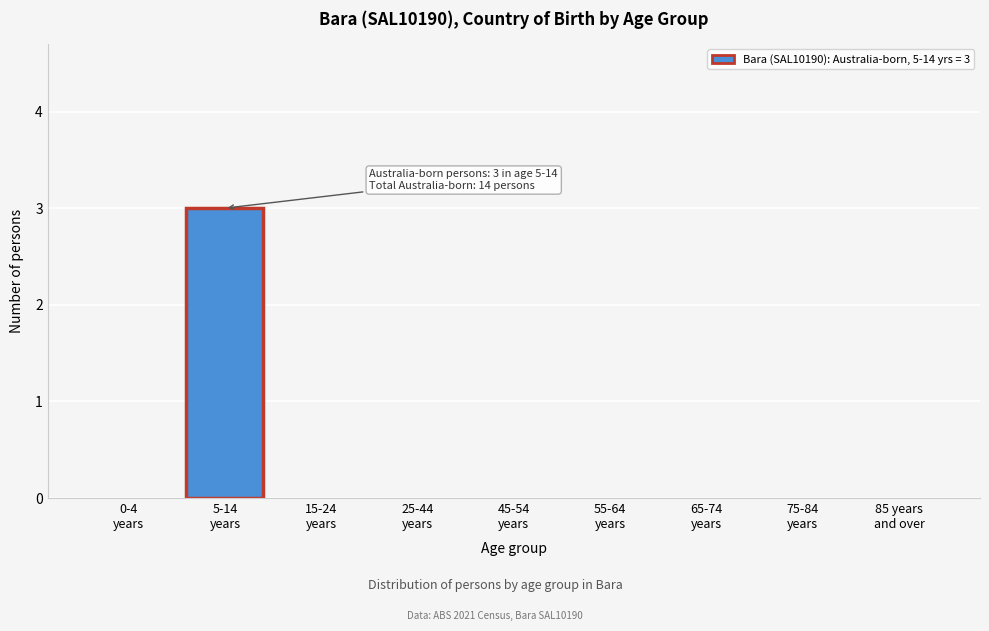

What is the greatest value displayed?

3